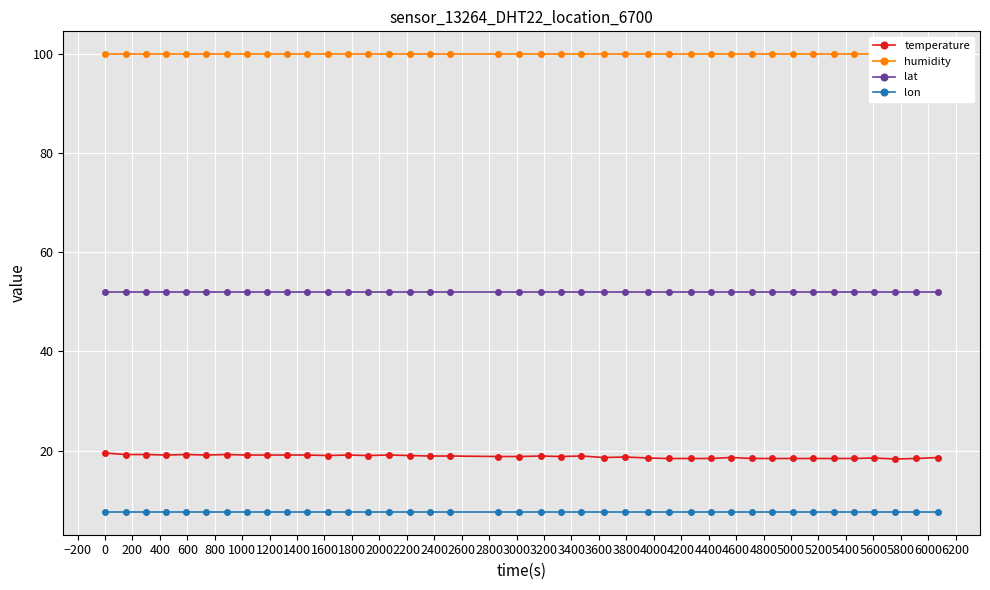

How many lines are shown in the chart?

4